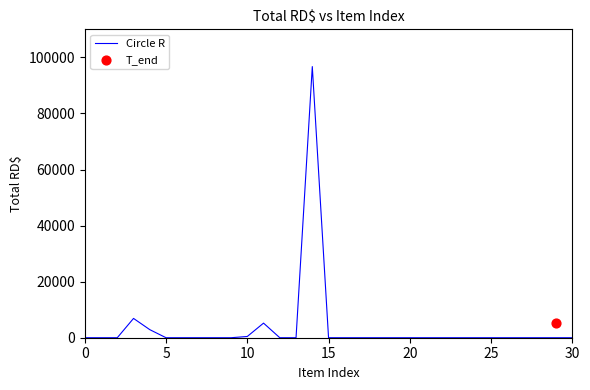

What is the change in value from 5 to 11?

+5206.1